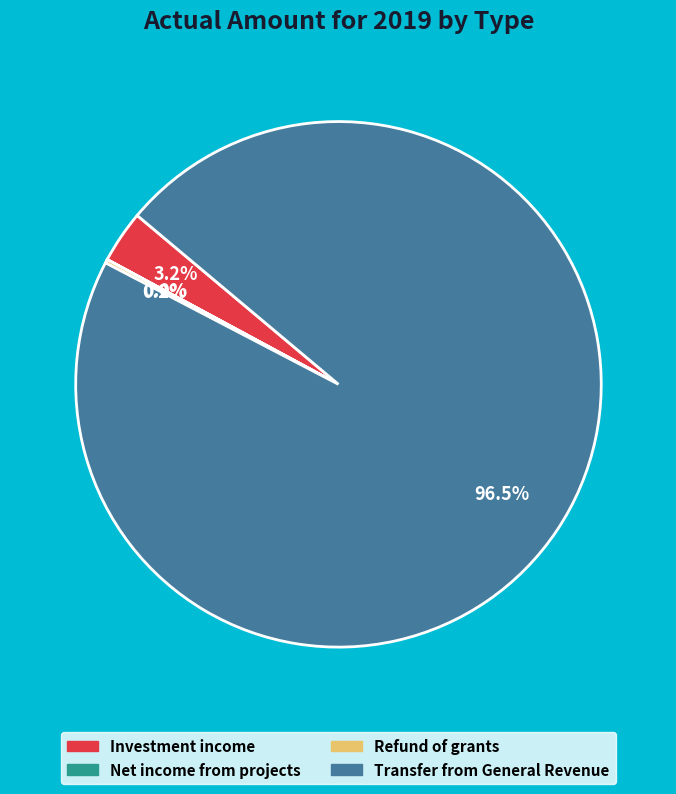

Which category has the biggest portion of the pie?

Transfer from General Revenue